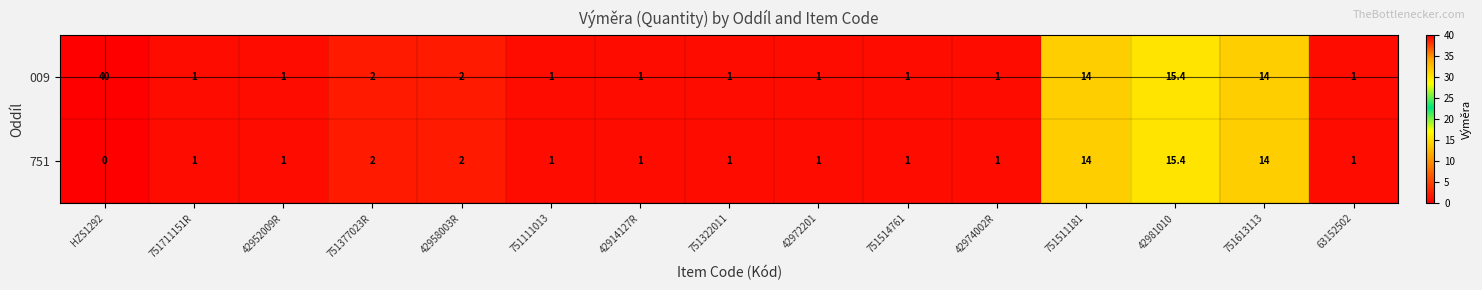

List the series in order of their overall mean, highest first.

009, 751